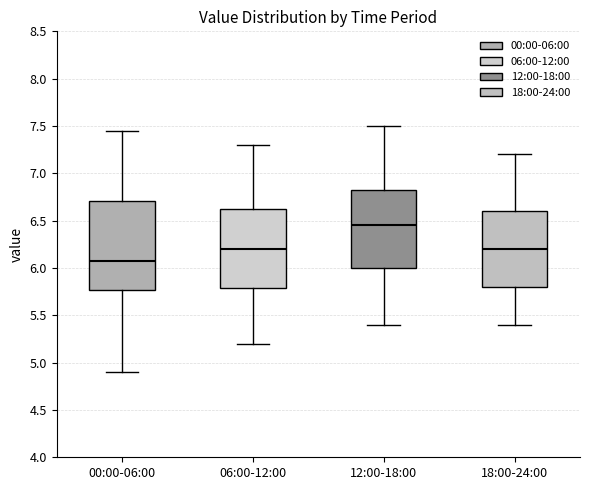

Which box's median line is the highest?

12:00-18:00